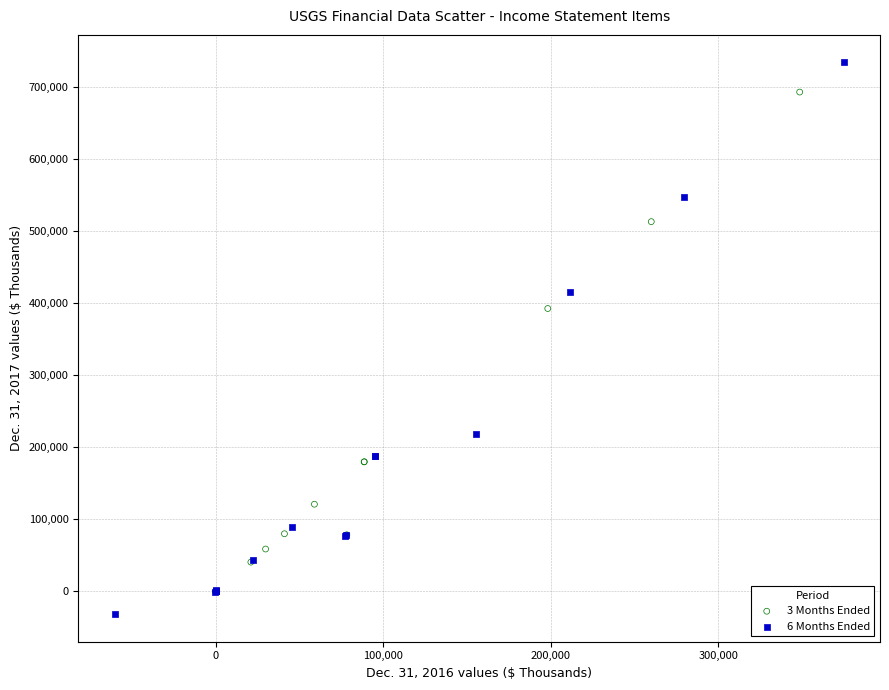

Which series has the largest Y range (max minus min)?

6 Months Ended